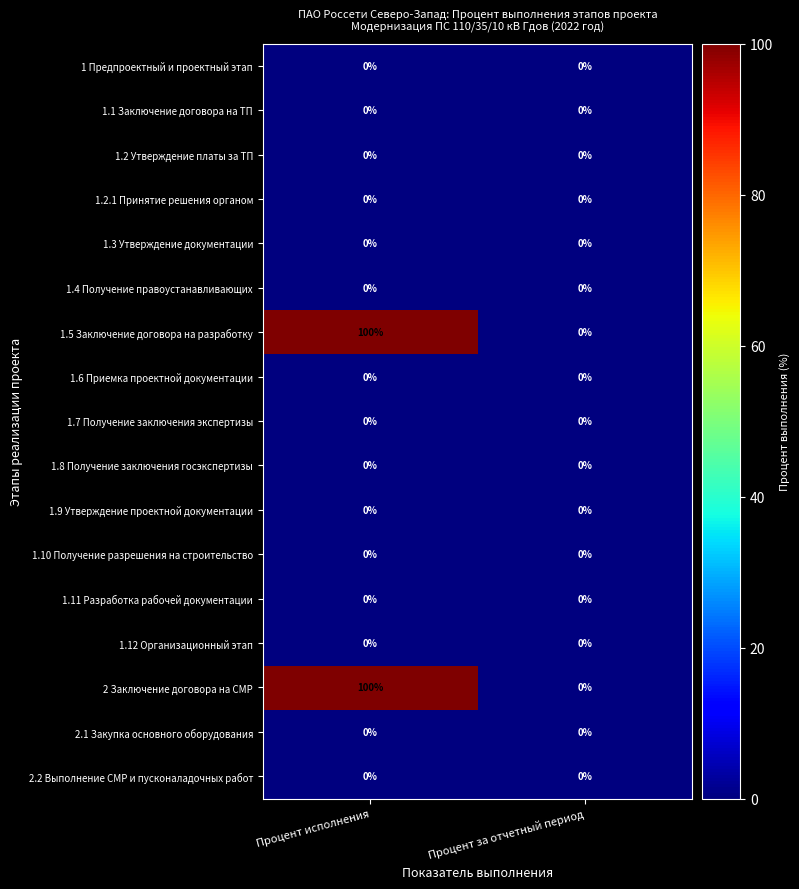

What is the total value across all series at Процент исполнения?

200